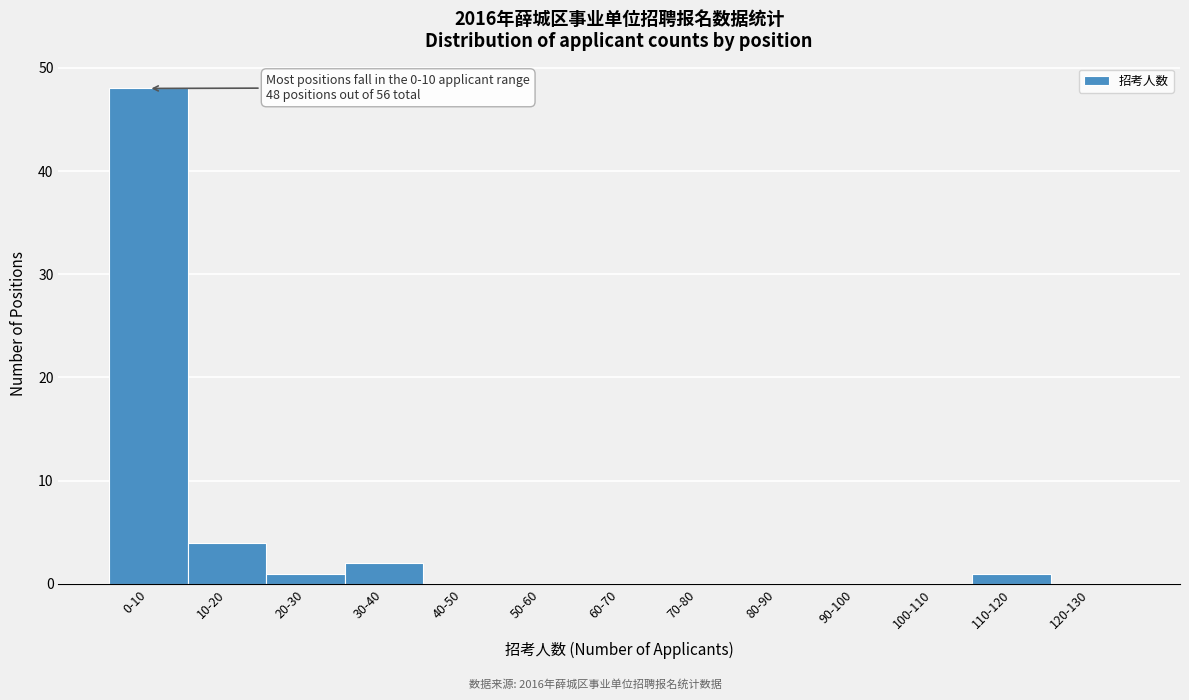

Reading right to left, what are all the values shown in this chart?

120-130=0	110-120=1	100-110=0	90-100=0	80-90=0	70-80=0	60-70=0	50-60=0	40-50=0	30-40=2	20-30=1	10-20=4	0-10=48